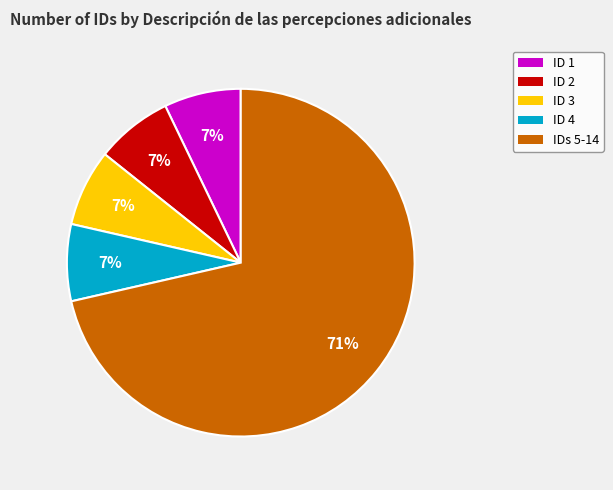

Is there any slice that represents more than half of the pie?

Yes